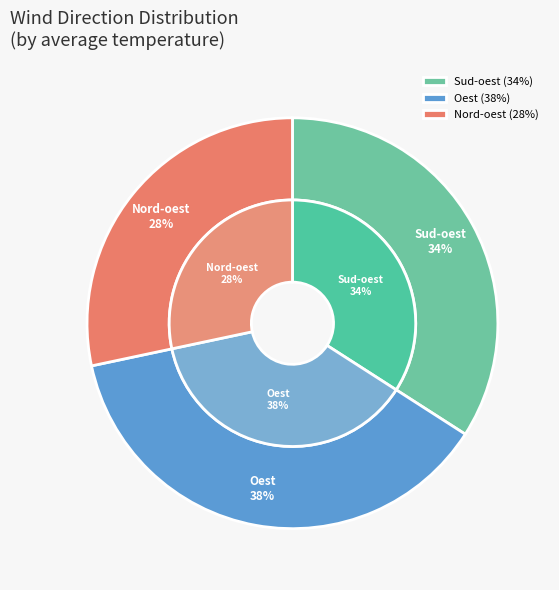

Is it true that Sud-oest is 22% of the pie?

False